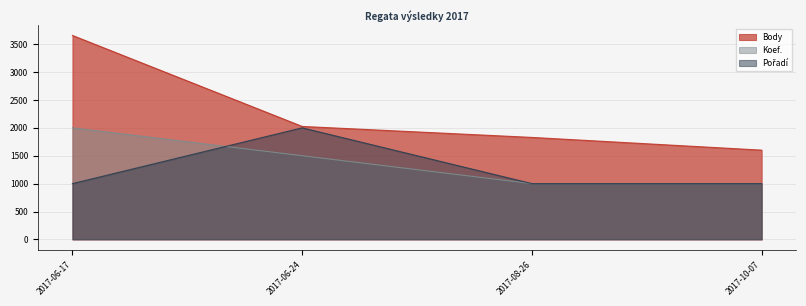

What is the difference between the Koef. values at 2017-10-07 and 2017-06-17?

1000